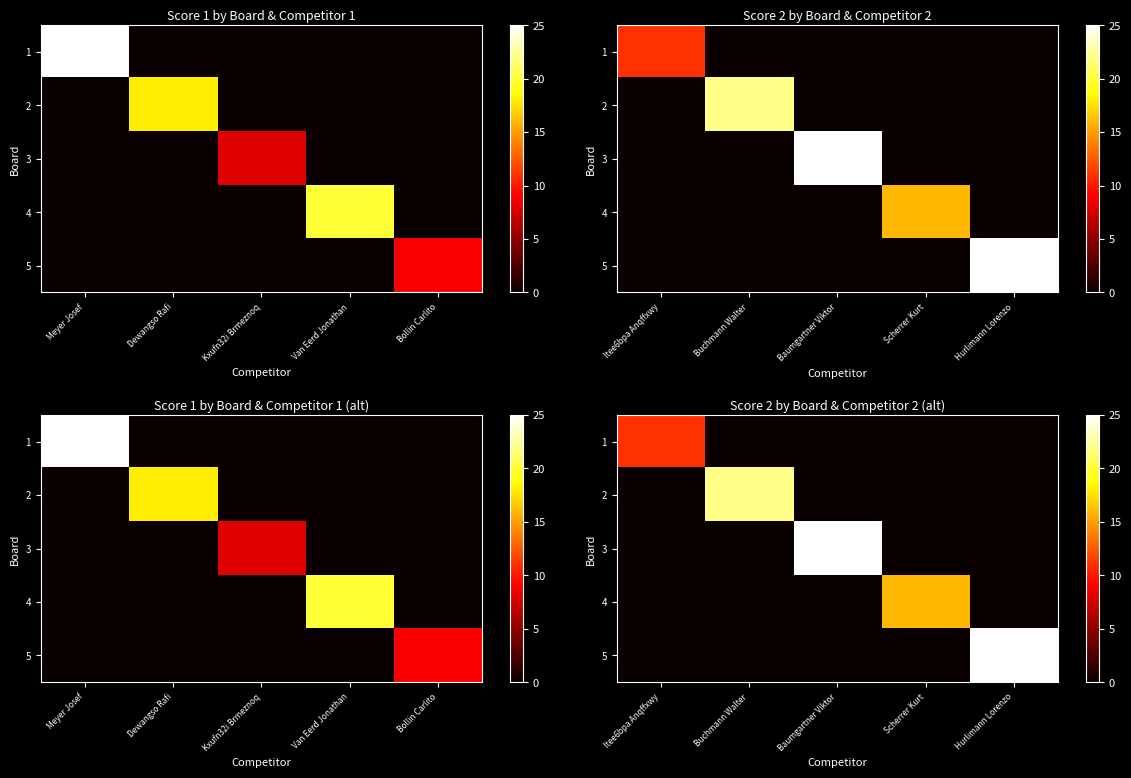

How many series are shown in this chart?

5